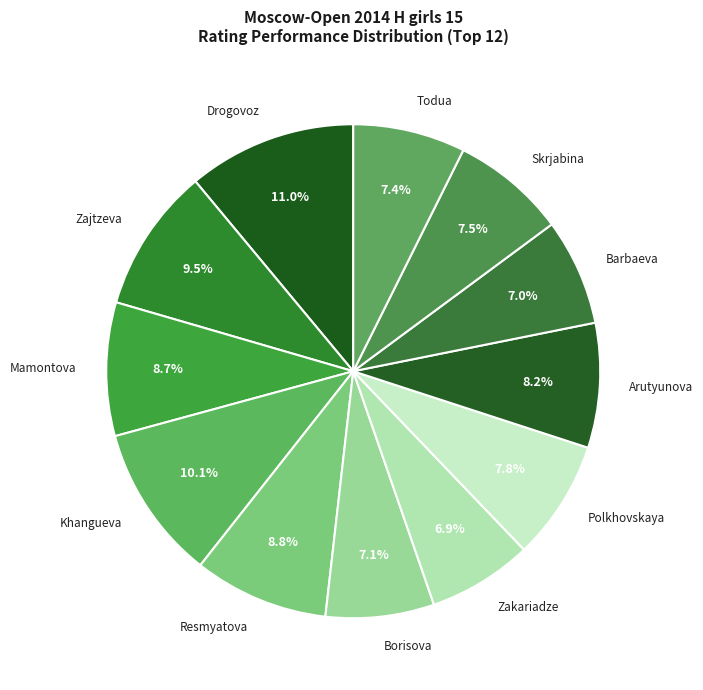

Is the sum of Arutyunova and Todua greater than half?

No